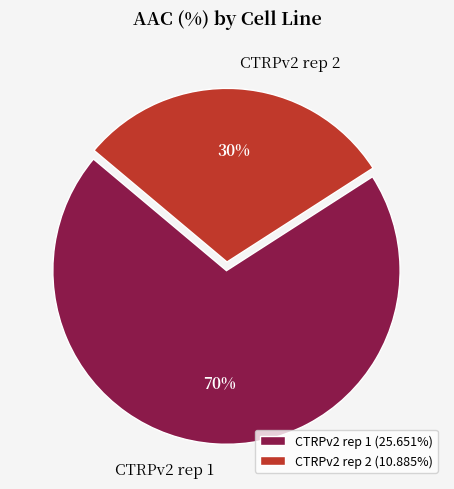

The CTRPv2 rep 1 slice represents 77% of the pie. True or false?

False